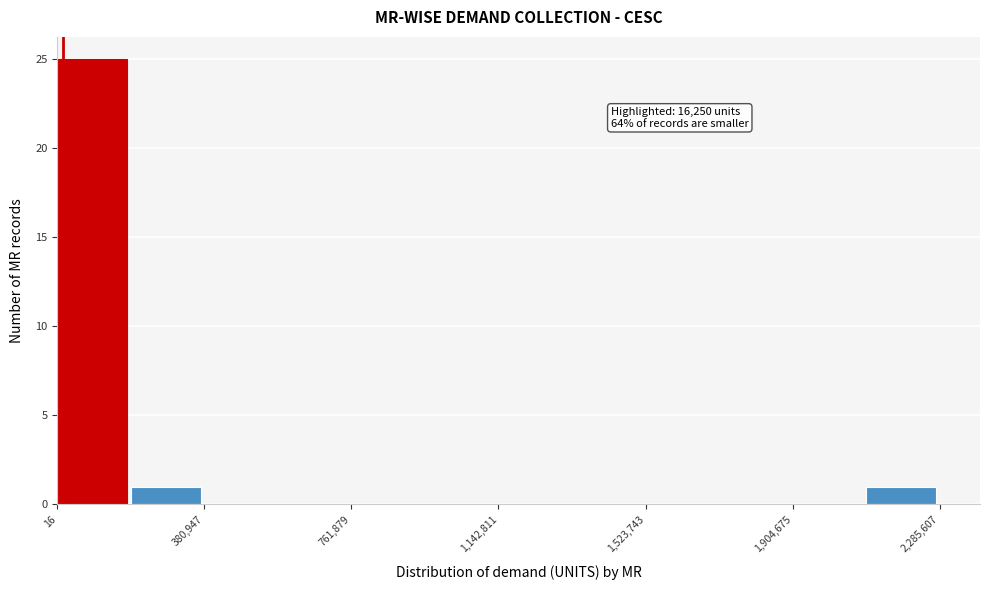

Around what value on the x-axis is the tallest bar? Give the approximate position of its centre, as read against the axis.

100000